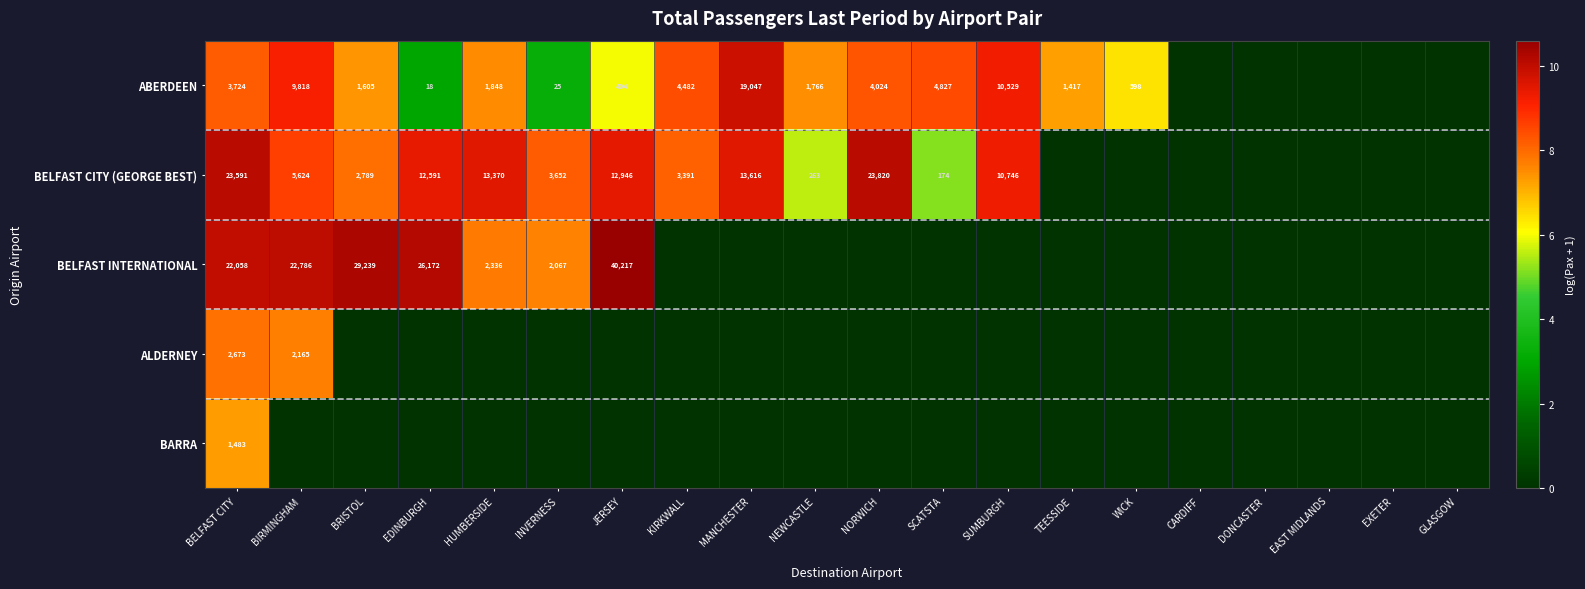

True or false: ABERDEEN has a value of 2711 at BRISTOL.

False